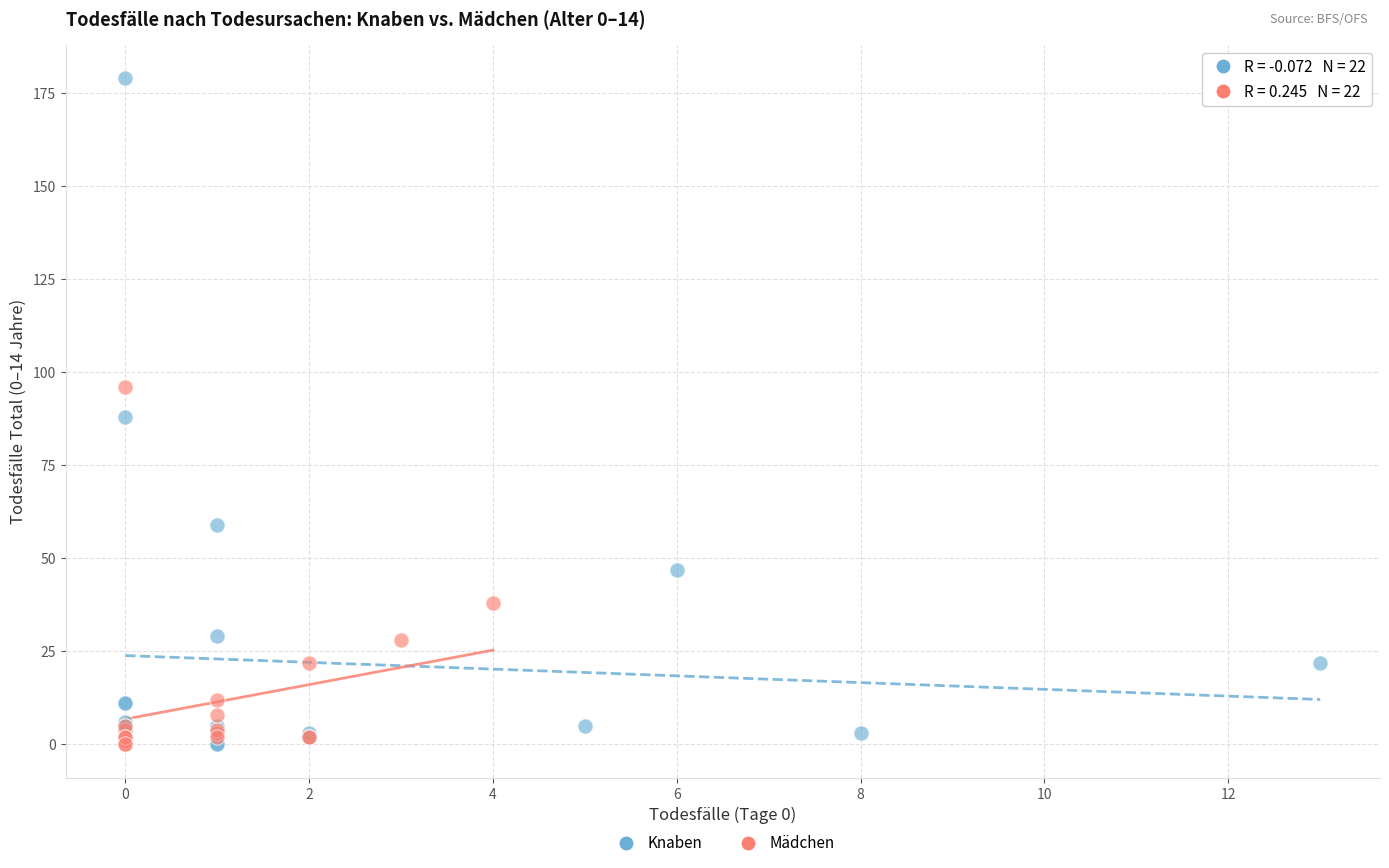

Which series contains the highest Y value?

Knaben